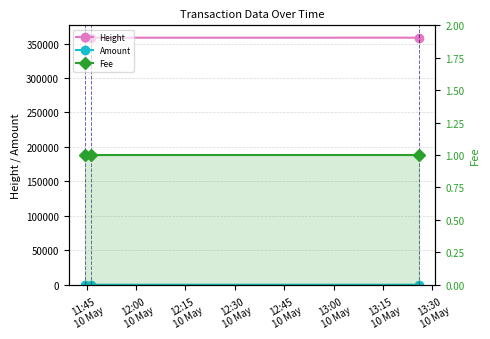

Reading right to left, extract all data points from this chart.

Height: 358460	358438	358436
Amount: 0	0	2
Fee: 1	1	1